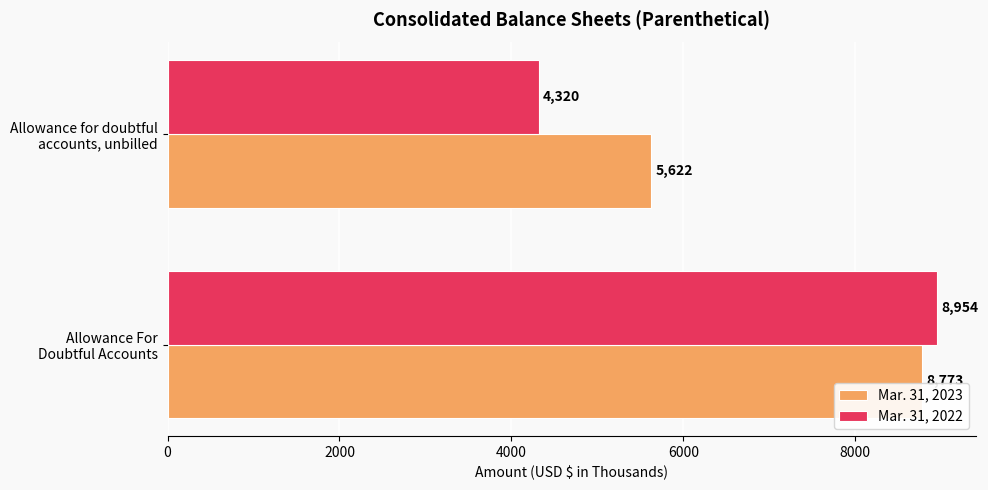

List the series in order of their peak value, highest first.

Mar. 31, 2022, Mar. 31, 2023